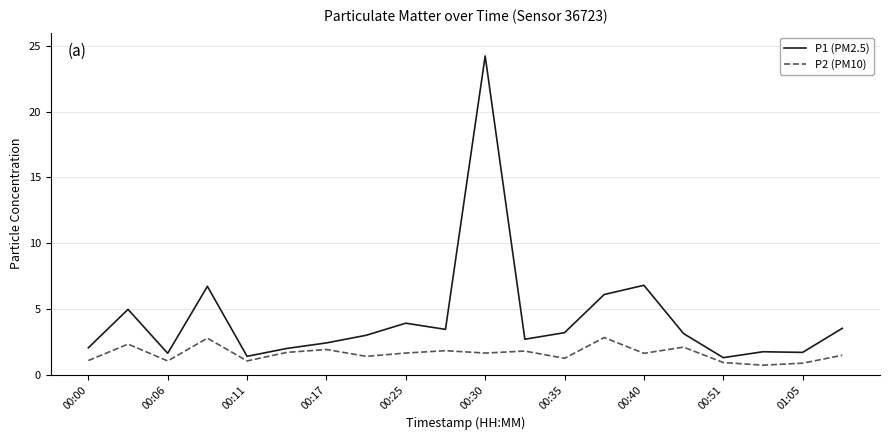

What is the average value of the P2 (PM10) series?

1.6